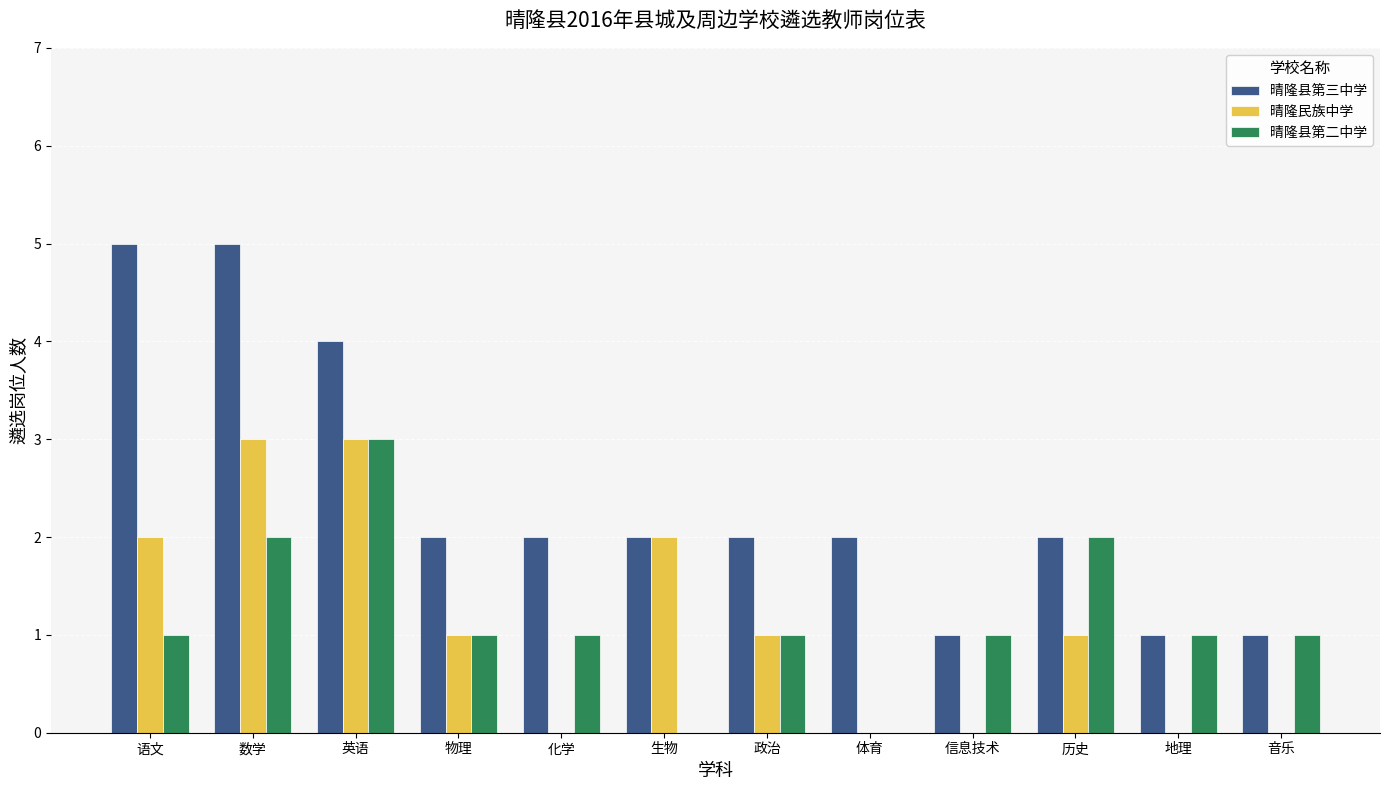

Reading right to left, list all the values displayed in this chart.

晴隆县第三中学: 1	1	2	1	2	2	2	2	2	4	5	5
晴隆民族中学: 0	0	1	0	0	1	2	0	1	3	3	2
晴隆县第二中学: 1	1	2	1	0	1	0	1	1	3	2	1